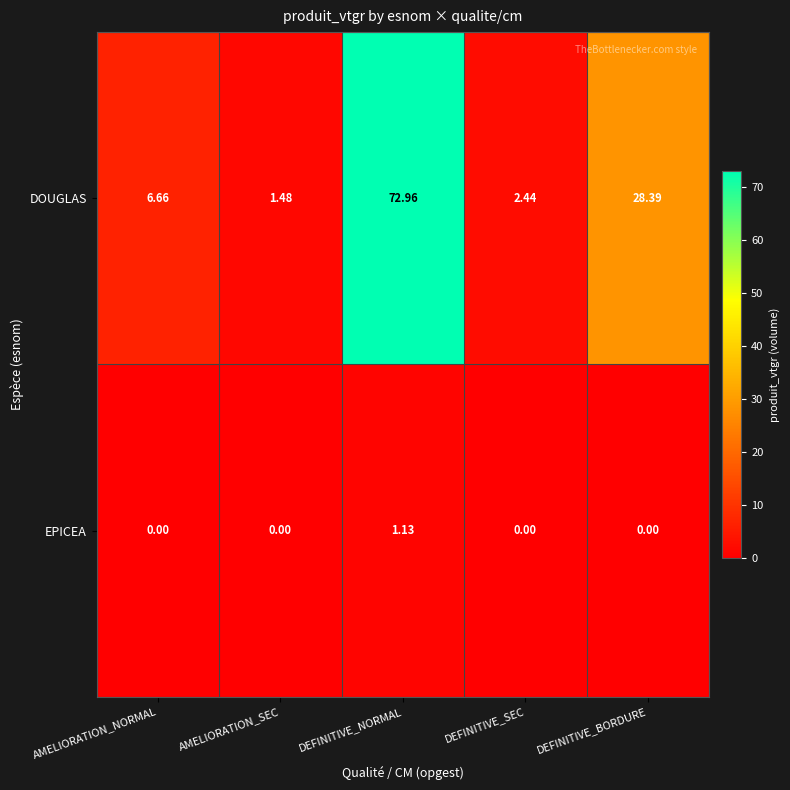

Which category has the lowest value in the DOUGLAS series?

AMELIORATION_SEC